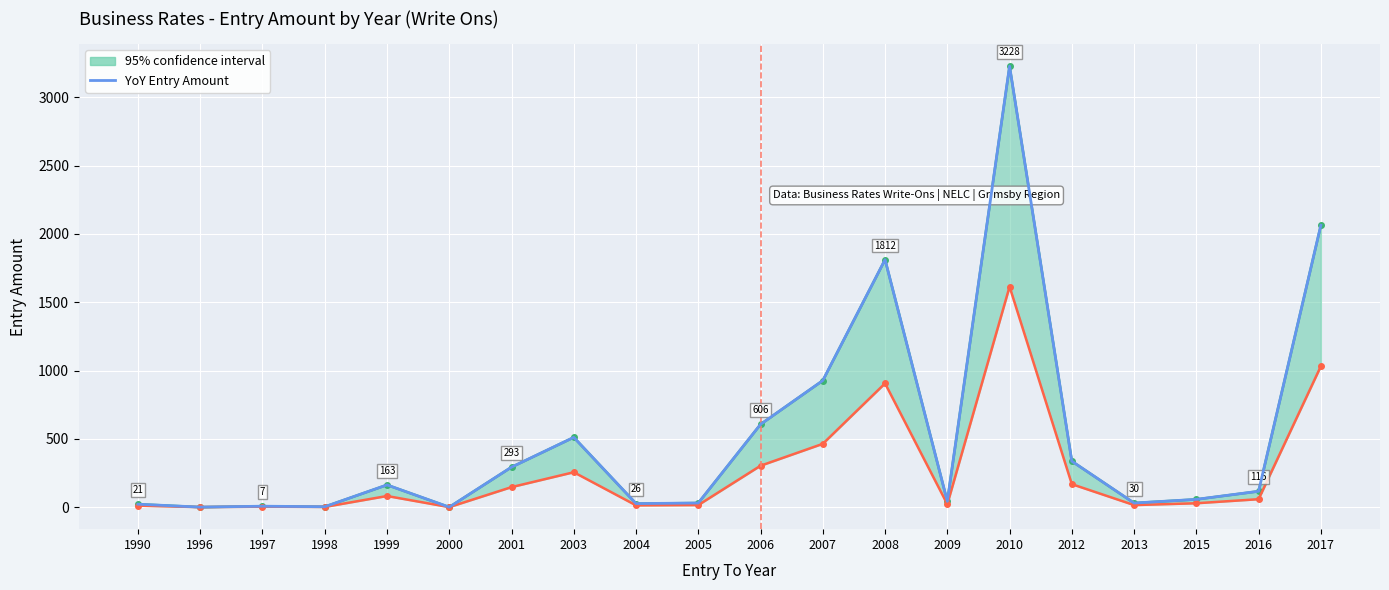

The chart shows a value of 88.6 at 2015. True or false?

False